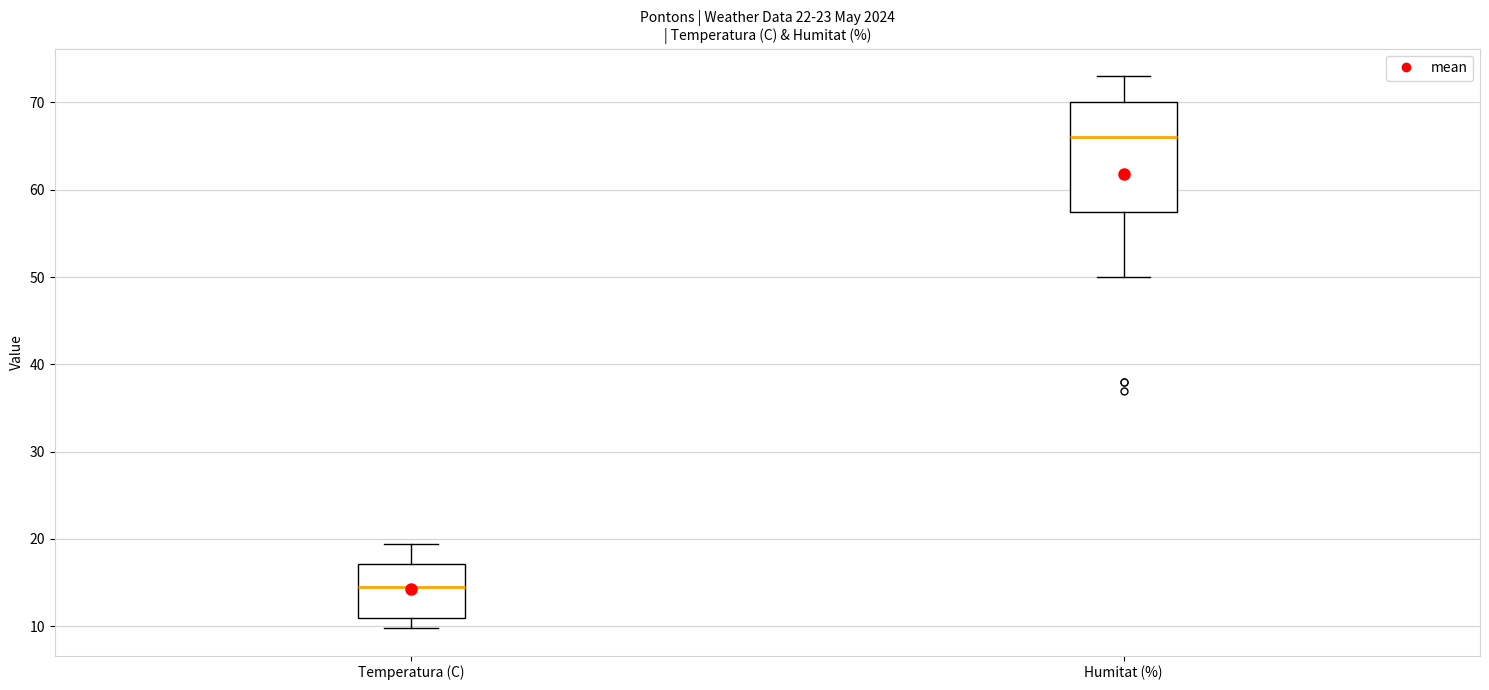

Reading left to right, read every box against the y-axis: the position of its median line, the range the box covers, and the ends of its whiskers. The values are not printed on the chart, so give them approximately, as read against the axis.

Temperatura (C): median 15, box 11 to 17, whiskers 10 to 19
Humitat (%): median 66, box 58 to 70, whiskers 50 to 73